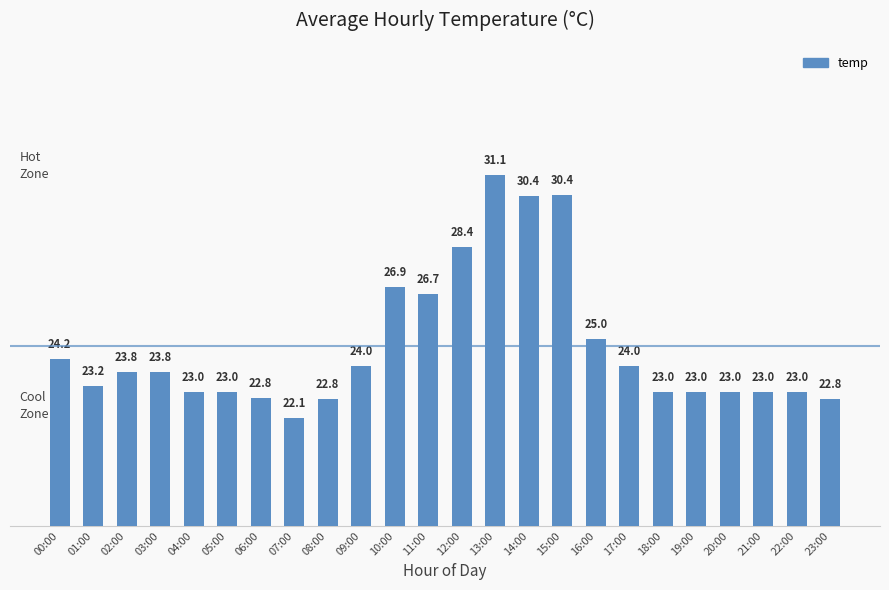

What is the sum of all values?

593.4